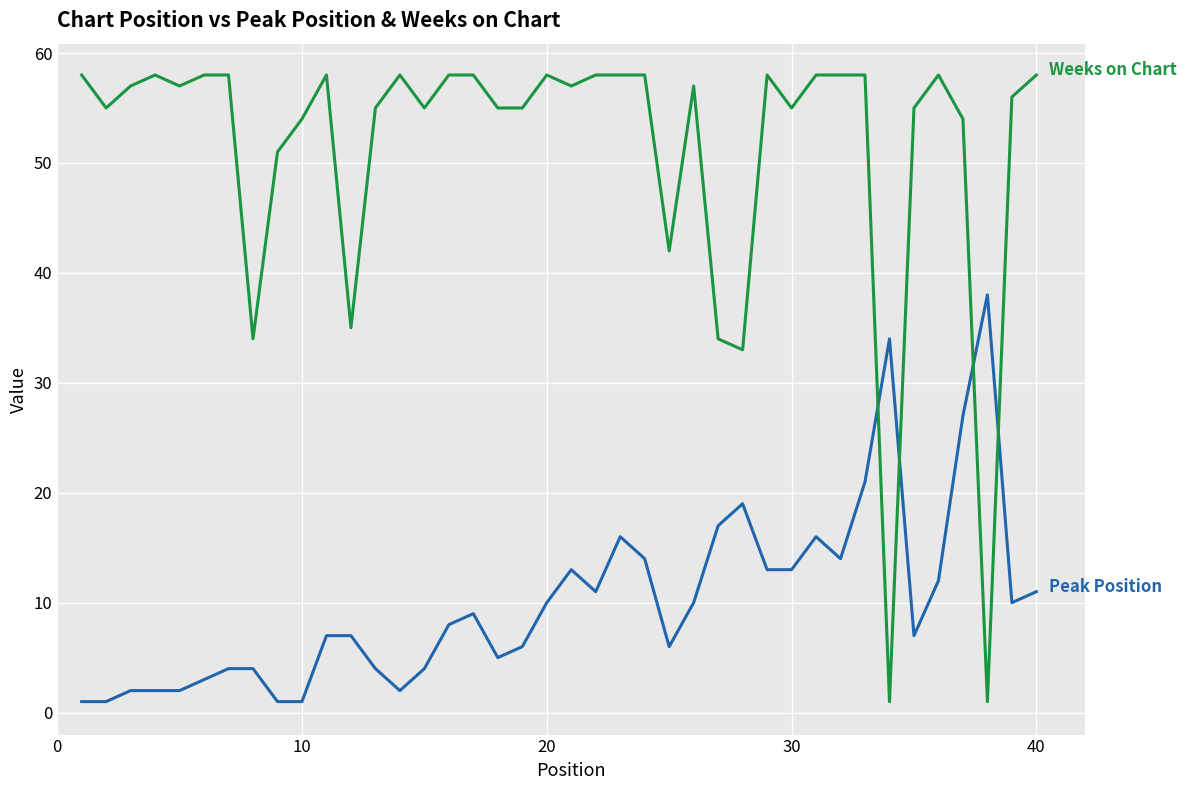

What is the greatest value displayed?

58